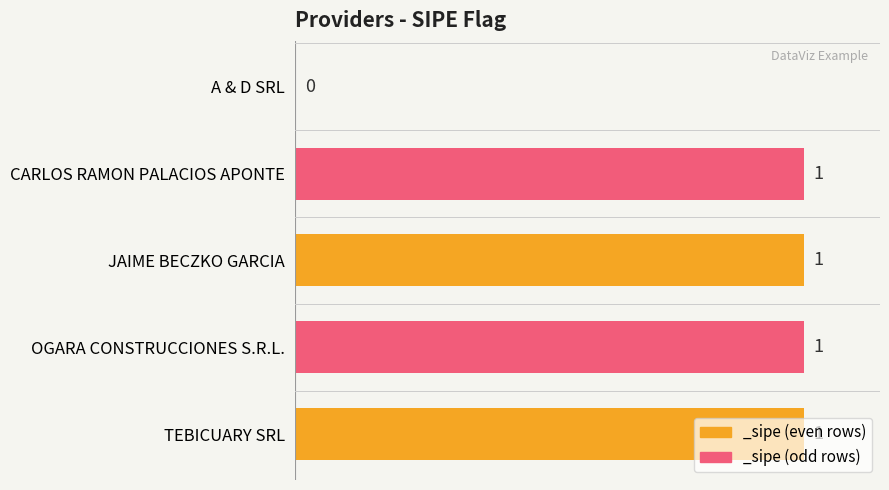

How many values are between 1 and 2?

4